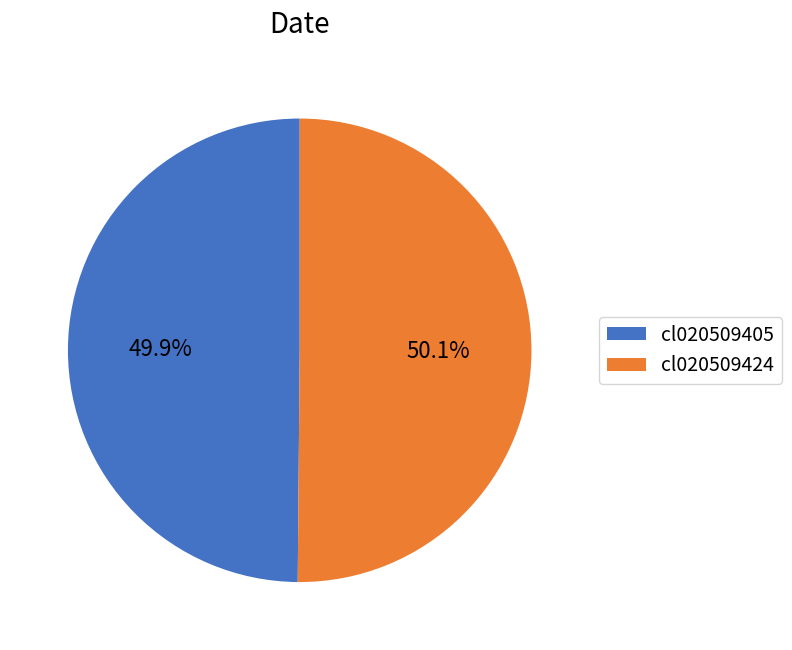

Is the sum of cl020509405 and cl020509424 greater than half?

Yes